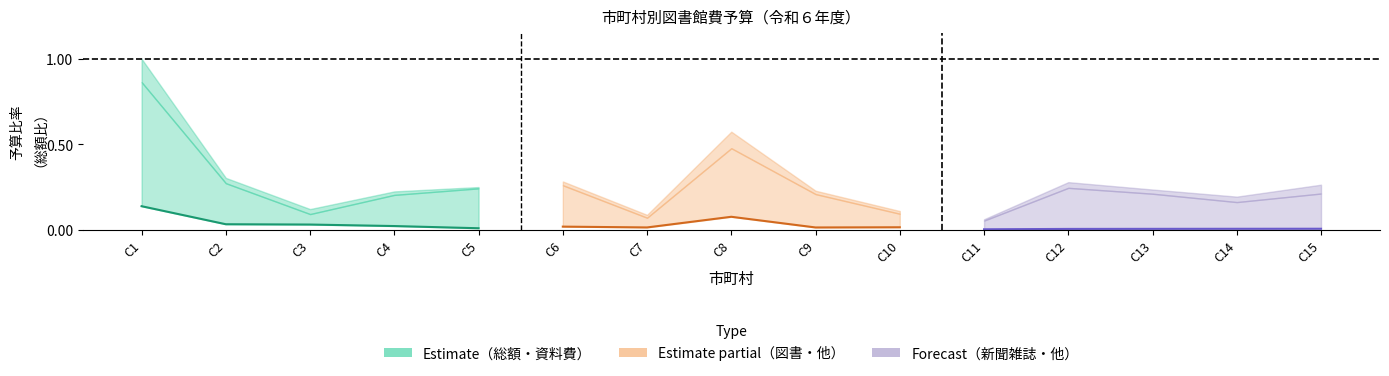

The value of 新聞雑誌 at C14 is 0.0. True or false?

False